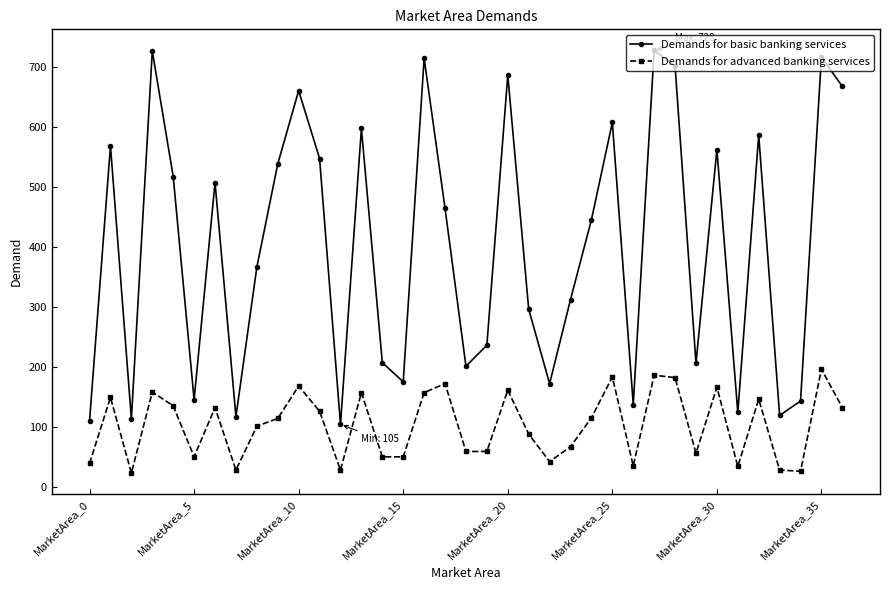

What is the difference between the second highest and minimum values in the Demands for basic banking services series?

622